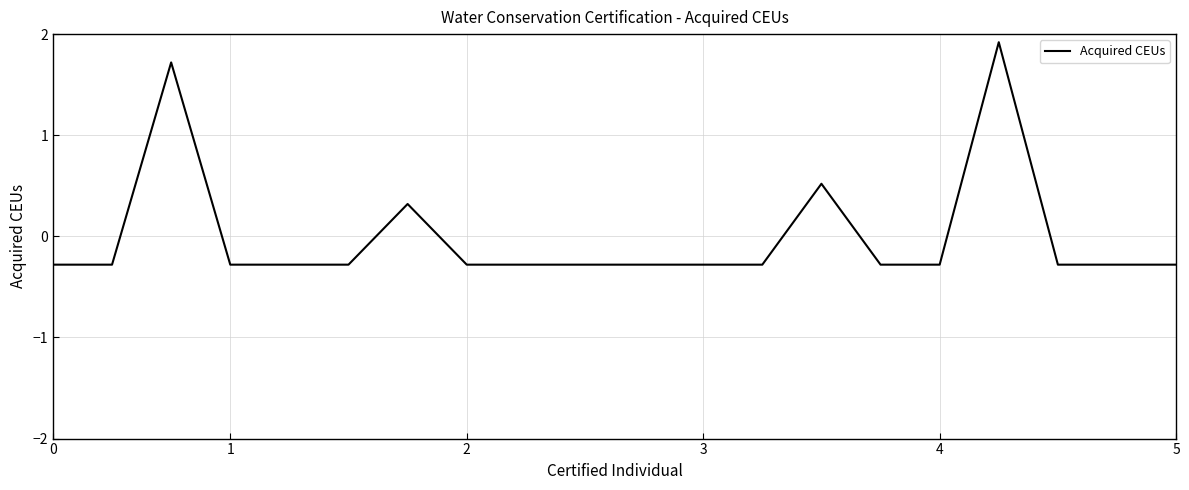

What is the maximum value shown in the chart?

1.9